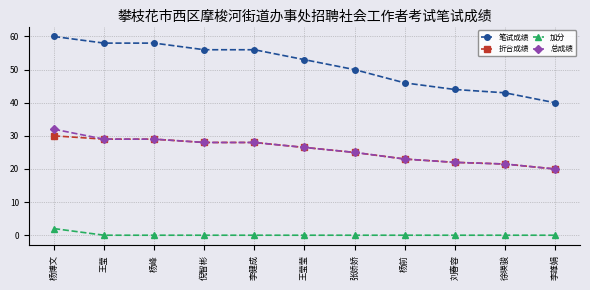

True or false: 加分 and 总成绩 intersect in this chart.

False